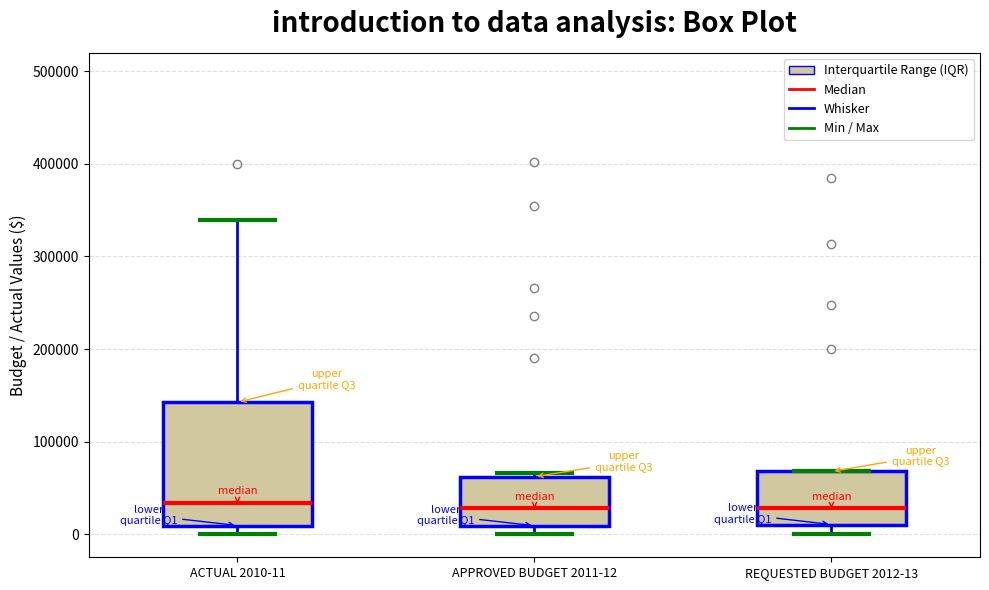

Which box is the tallest, from its lower edge to its upper edge?

ACTUAL 2010-11